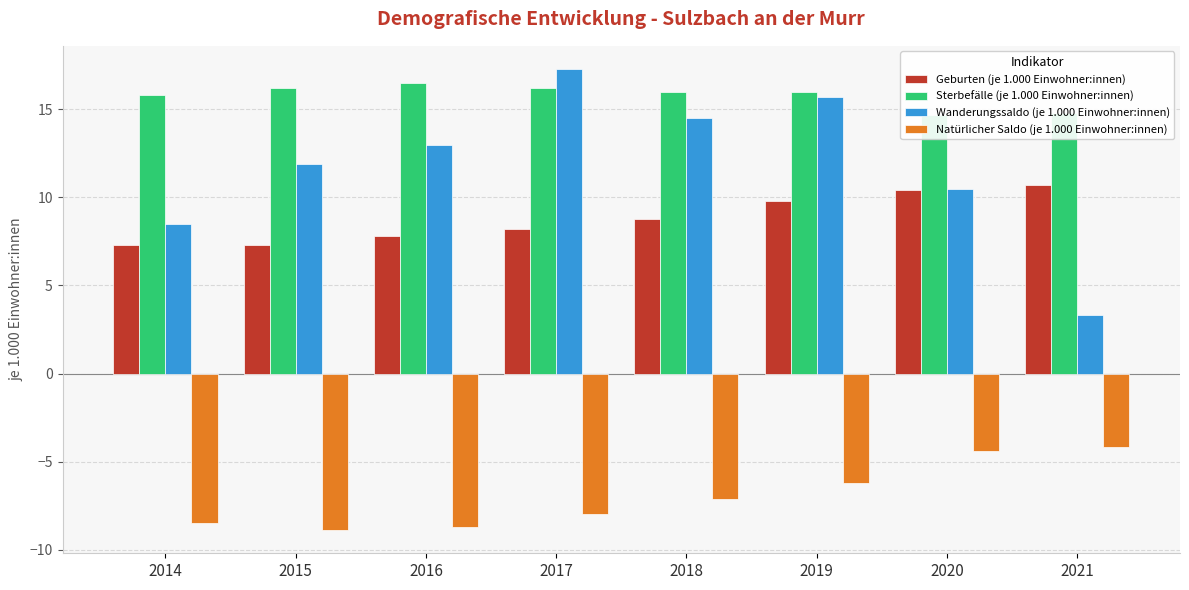

The Wanderungssaldo (je 1.000 Einwohner:innen) series shows 7.9 at 2018. True or false?

False